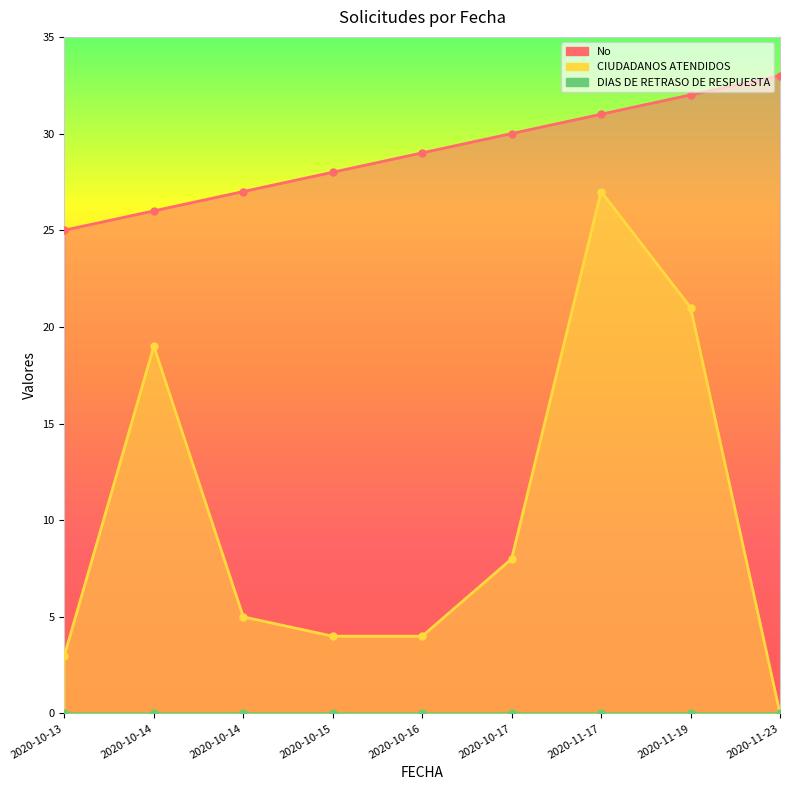

The CIUDADANOS ATENDIDOS series shows 27 at 2020-11-17. True or false?

True